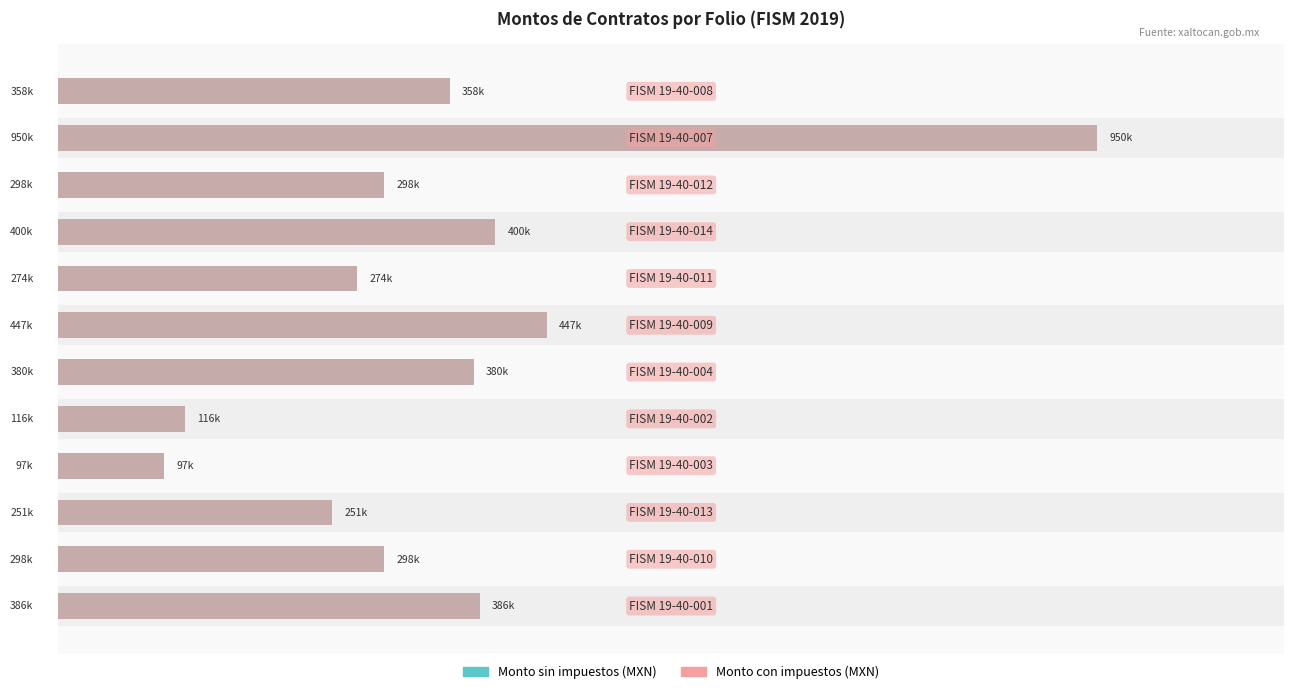

Reading left to right, what are all the values shown in this chart?

Monto sin impuestos (MXN): 0=385787.0	1=298157.3	2=251010.3	3=97245.2	4=115766.9	5=380314.2	6=446992.2	7=273612.0	8=399921.2	9=298398.2	10=950484.1	11=358175.5
Monto con impuestos (MXN): 0=385787.0	1=298157.3	2=251010.3	3=97245.2	4=115766.9	5=380314.2	6=446992.2	7=273612.0	8=399921.2	9=298398.2	10=950484.1	11=358175.5